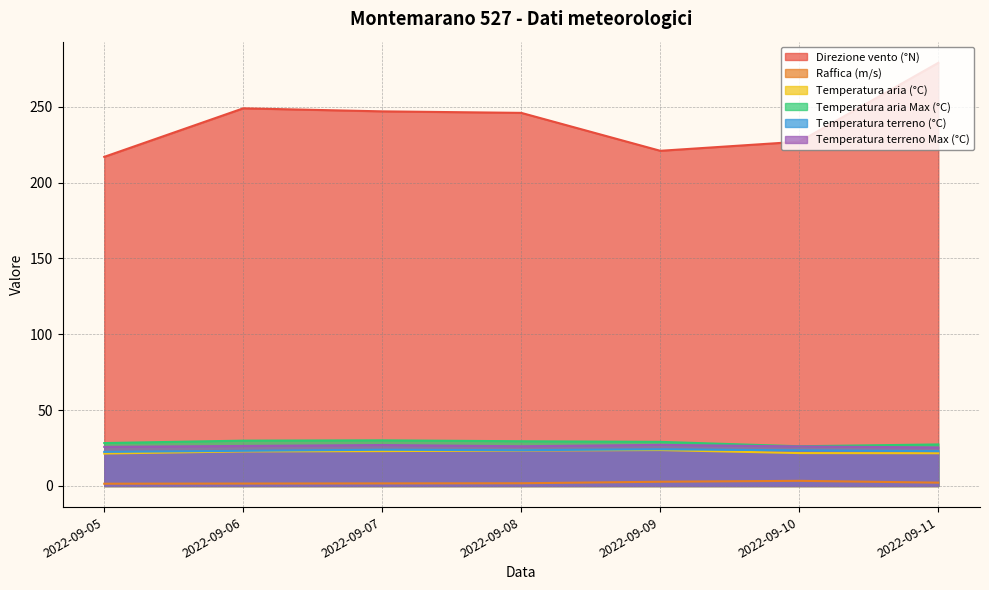

Where is Raffica (m/s) nearest to the value 2?

2022-09-08